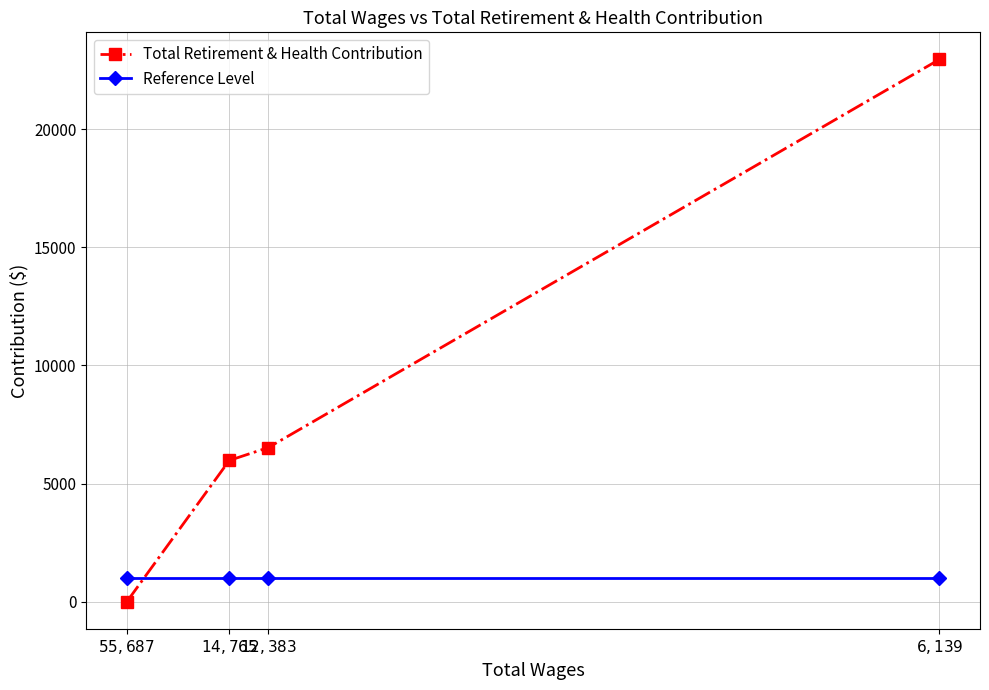

Between which two adjacent categories do Reference Level and Total Retirement & Health Contribution first intersect?

$14,765$ and $55,687$